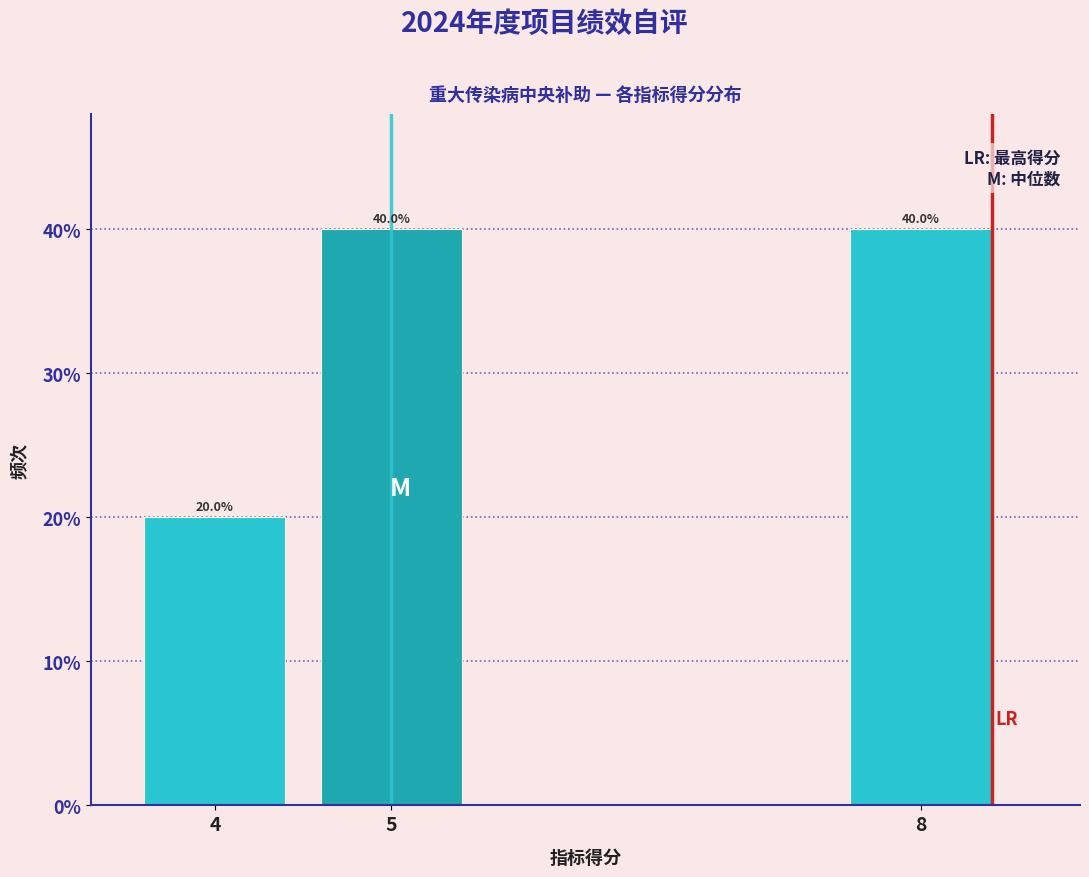

Does the chart contain any negative values?

No